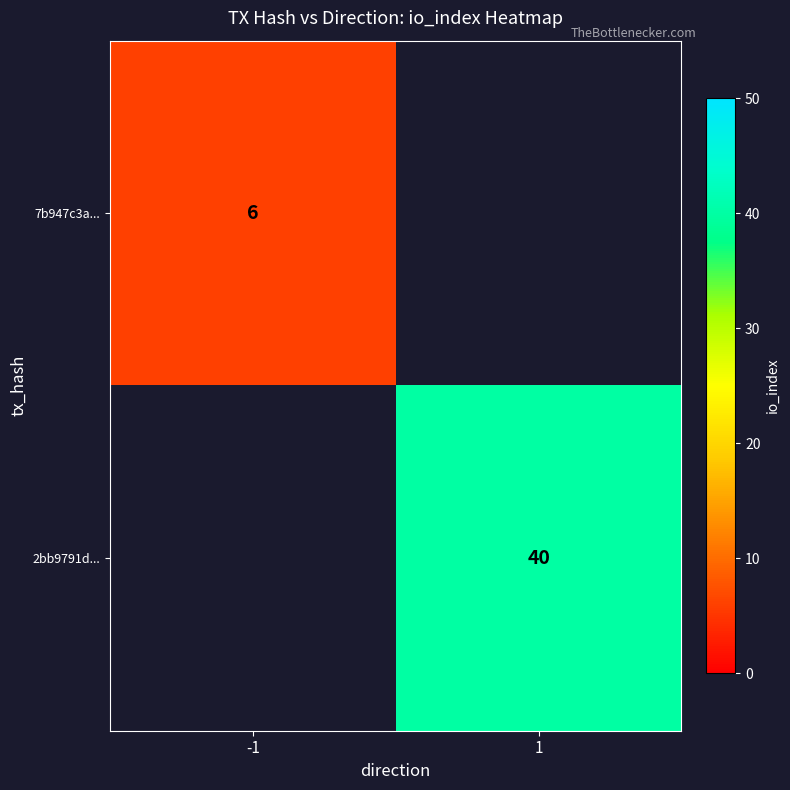

At how many categories does at least one series exceed 18?

1